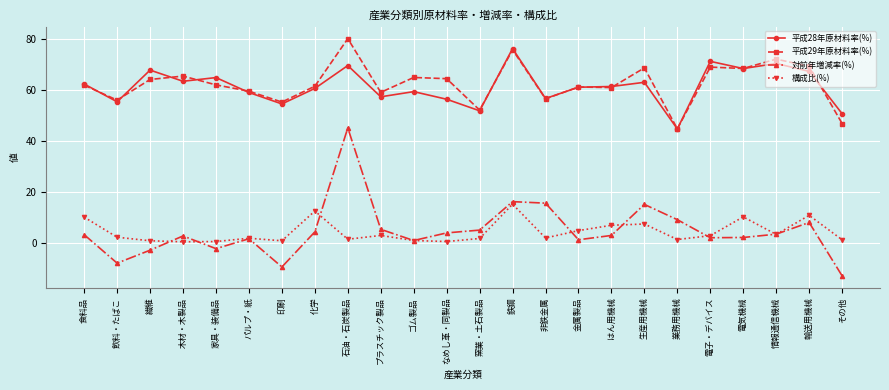

True or false: 対前年増減率(%) and 平成28年原材料率(%) intersect in this chart.

False